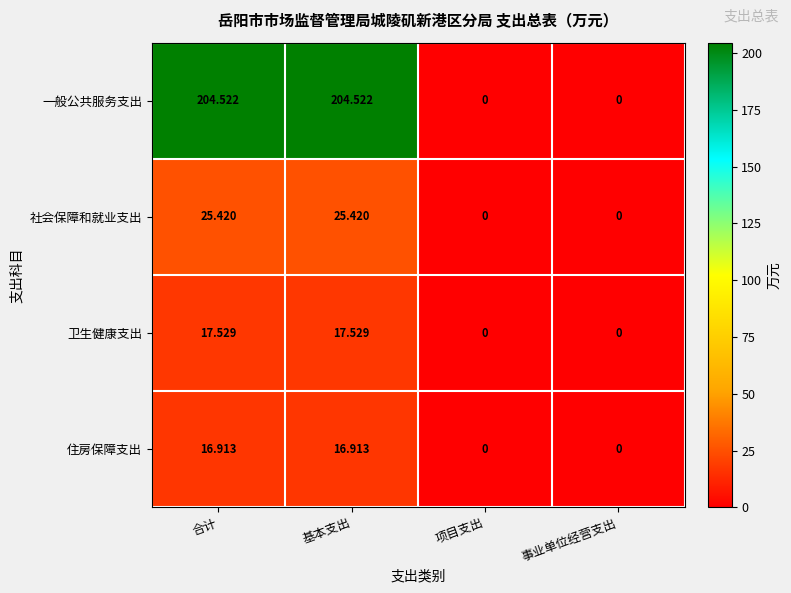

Which series has the widest spread of values?

一般公共服务支出